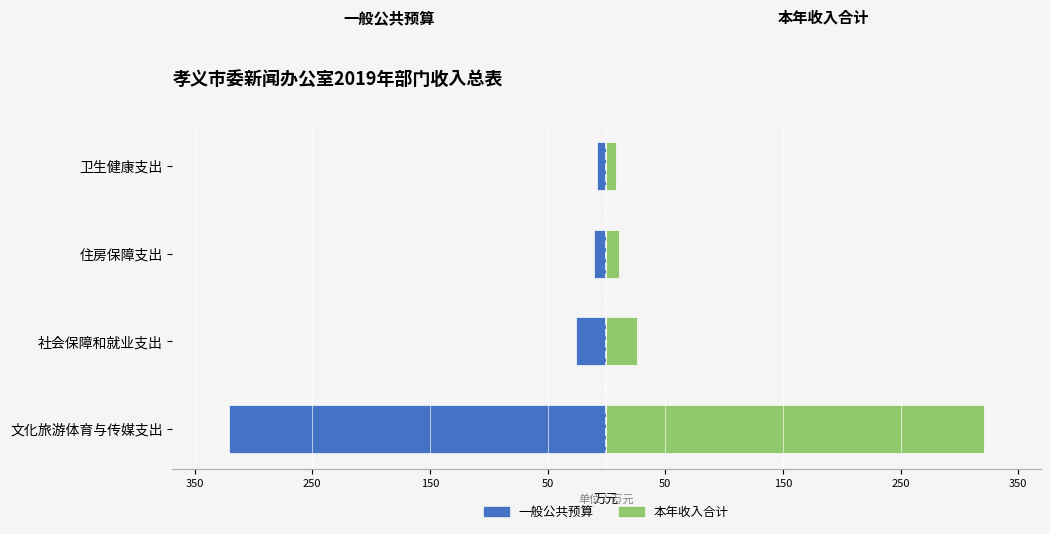

Between 住房保障支出 and 卫生健康支出, which series saw the biggest shift?

一般公共预算